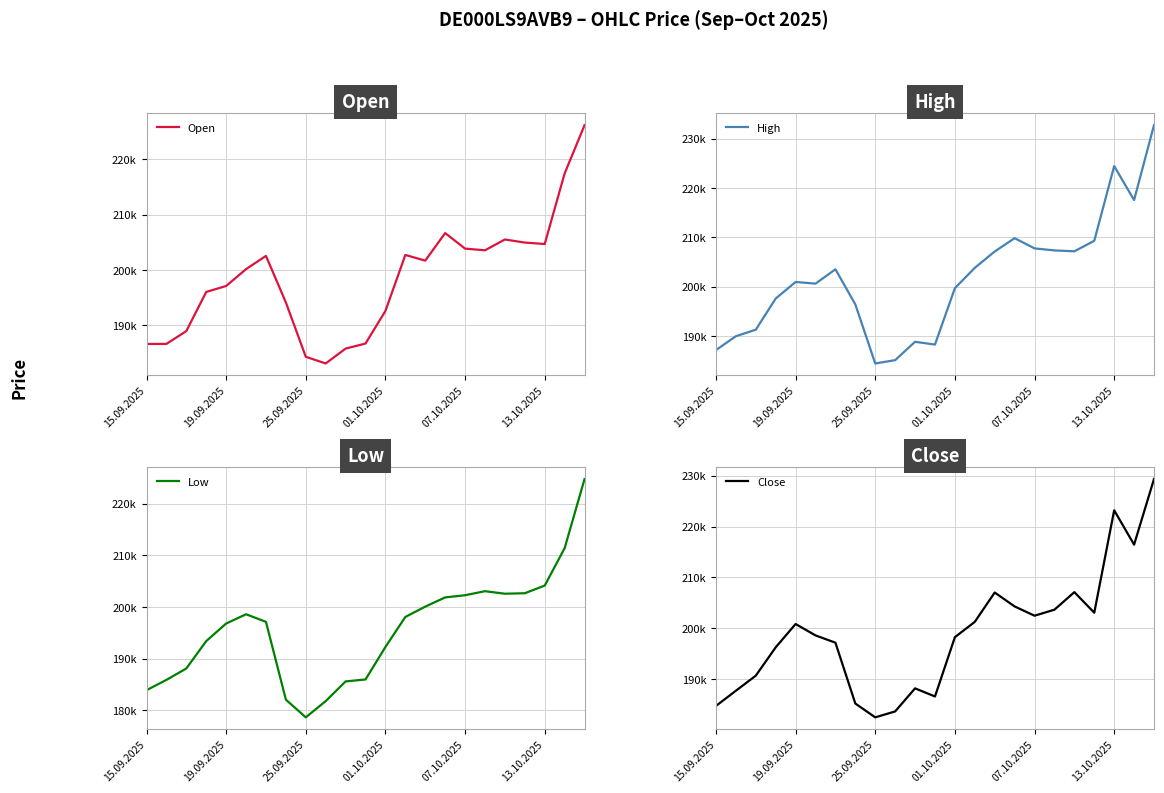

True or false: Close and High cross at least once.

False